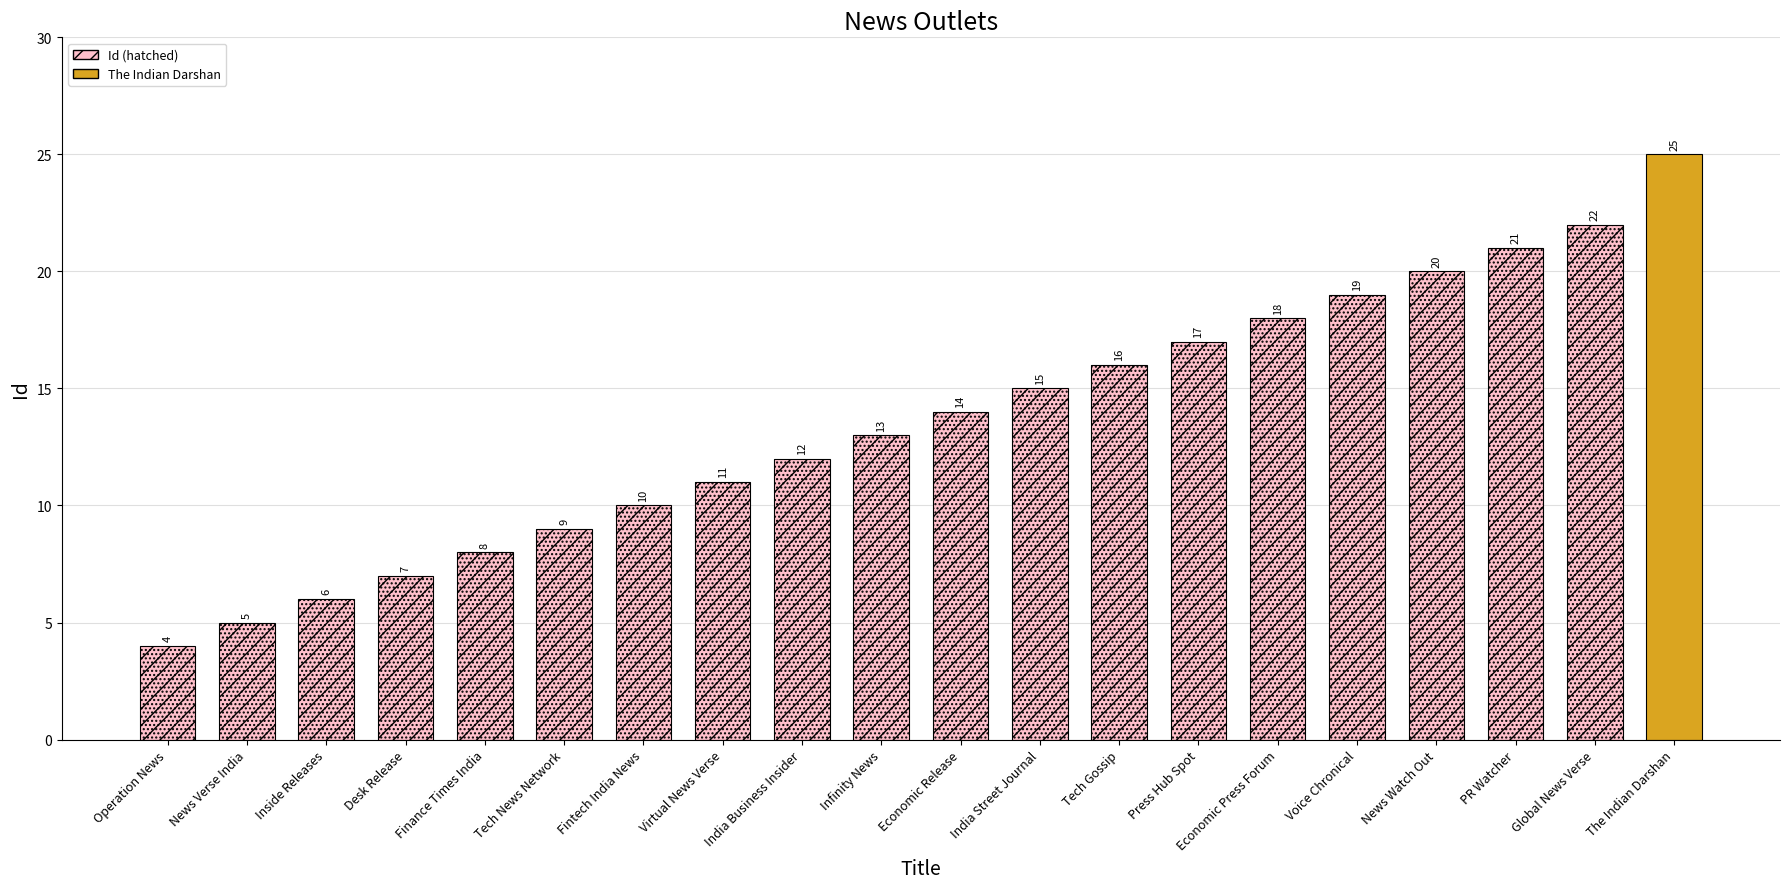

Which has a higher value, News Watch Out or India Business Insider?

News Watch Out